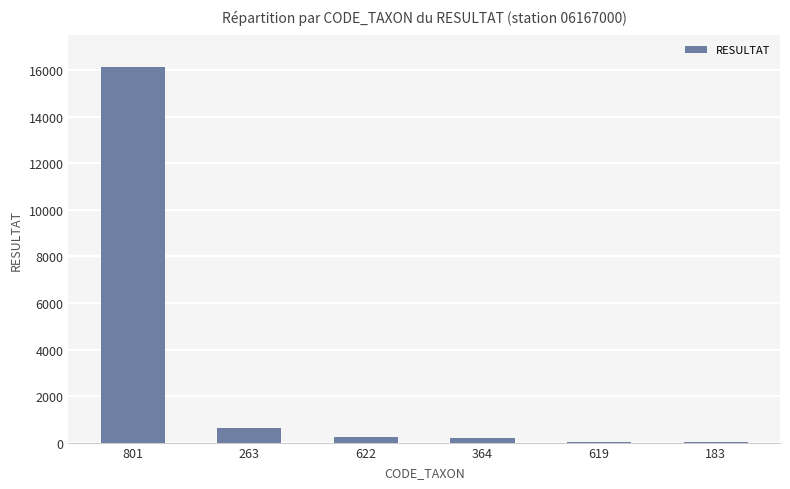

What is the sum of all values?

17282